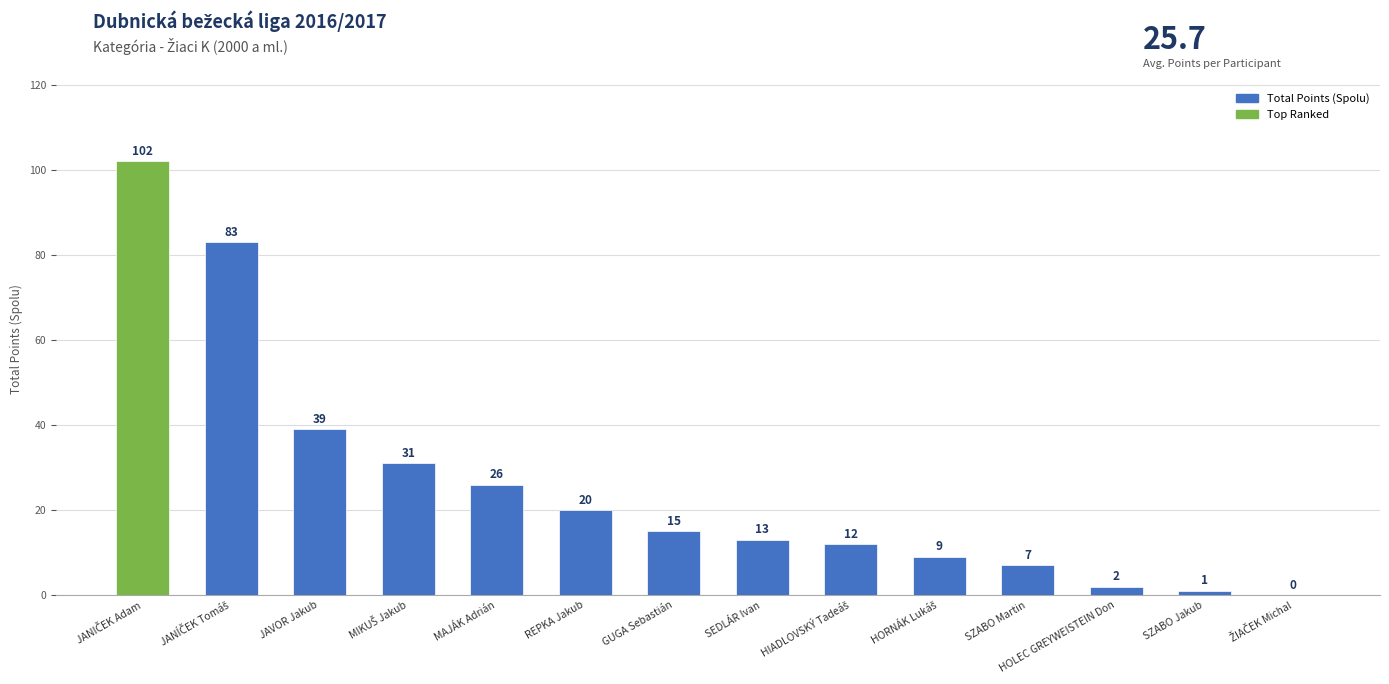

How many distinct data groups are displayed?

1